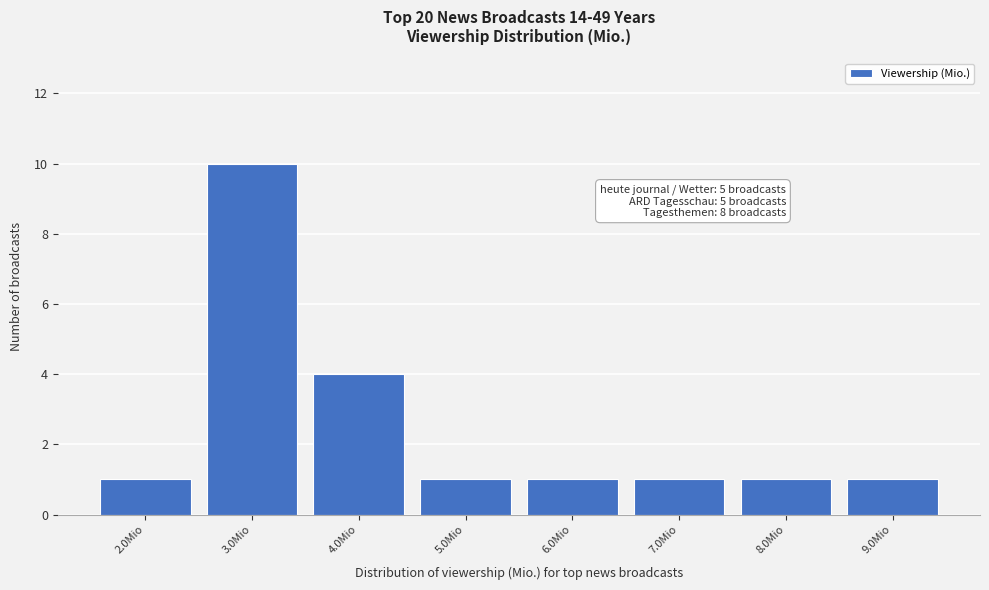

Reading right to left, extract all data points from this chart.

1	1	1	1	1	4	10	1